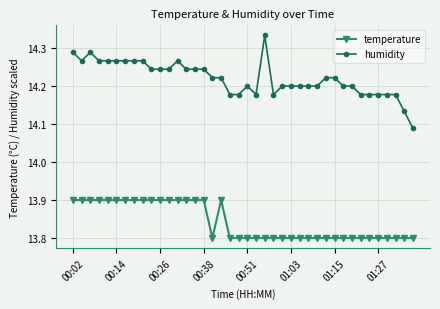

What is the value of the temperature point at the 26th from the left?

13.8